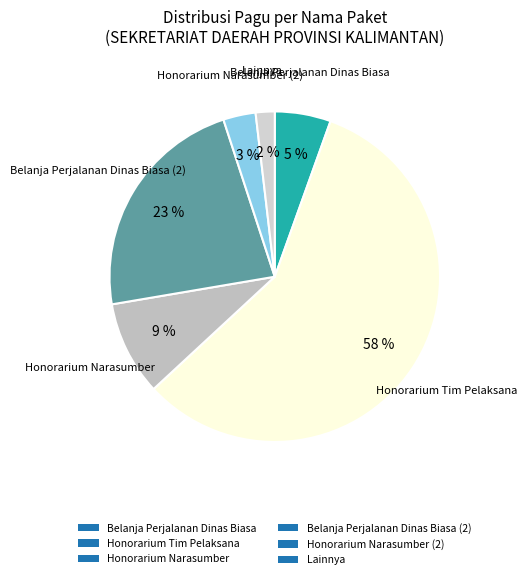

Rank the categories by value from lowest to highest.

Lainnya, Honorarium Narasumber (2), Belanja Perjalanan Dinas Biasa, Honorarium Narasumber, Belanja Perjalanan Dinas Biasa (2), Honorarium Tim Pelaksana